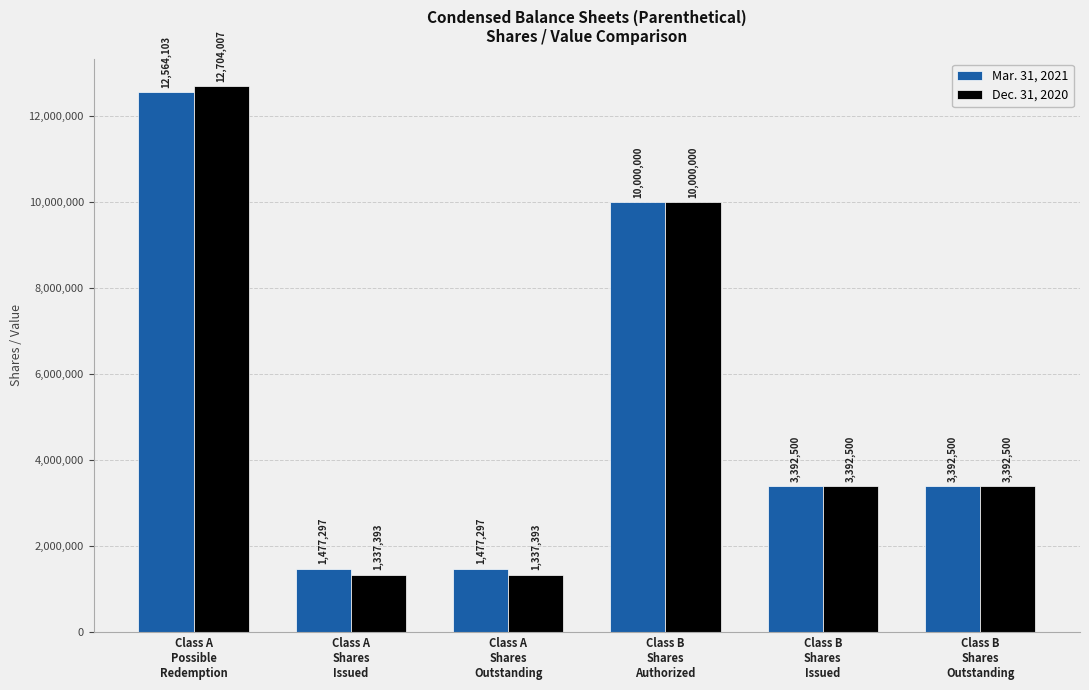

Which series has the largest range (max minus min)?

Dec. 31, 2020